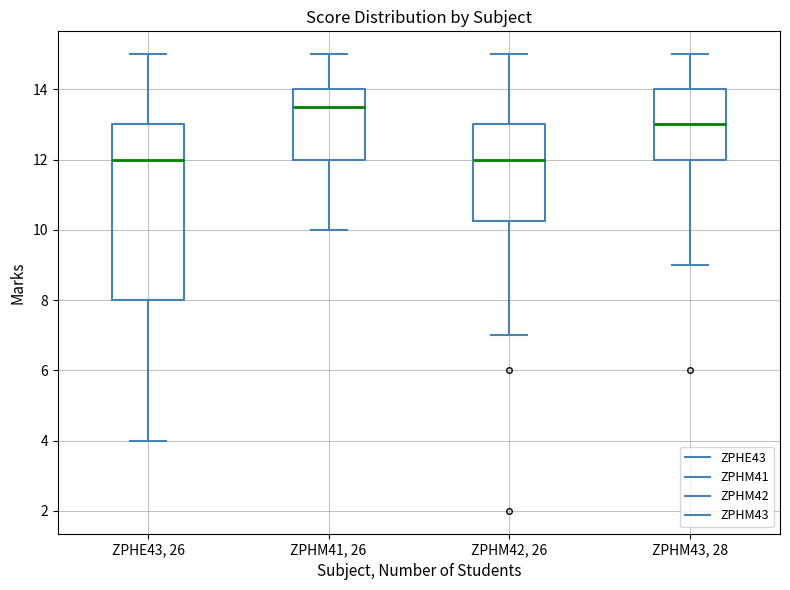

Where does the median line of the box for ZPHE43, 26 sit on the y-axis? The values are not printed on the chart, so give them approximately, as read against the axis.

12.0